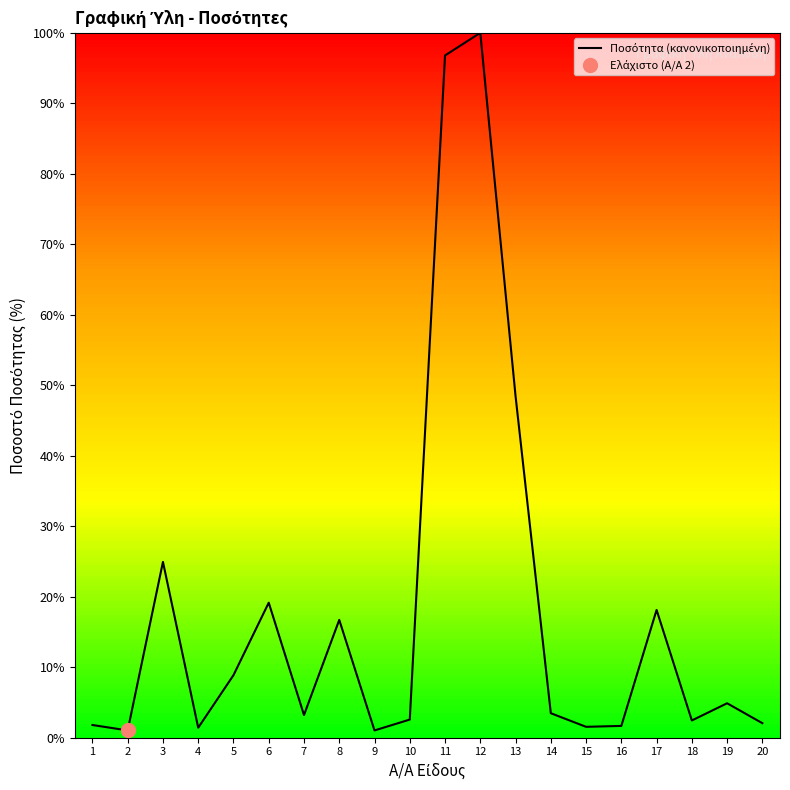

Which has a higher value, 14 or 11?

11